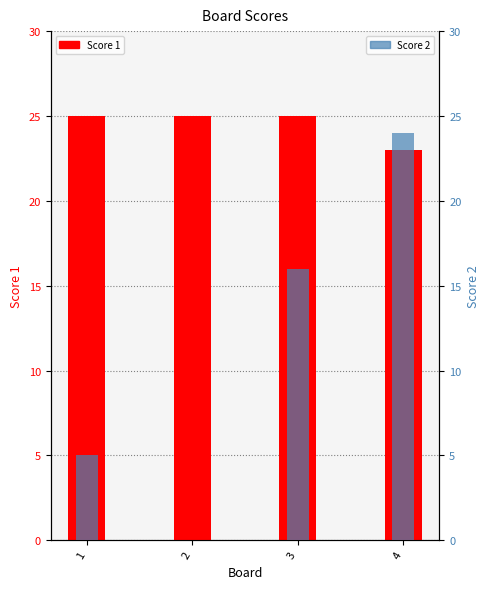

Reading left to right, list all the values displayed in this chart.

Score 1: 25	25	25	23
Score 2: 5	0	16	24